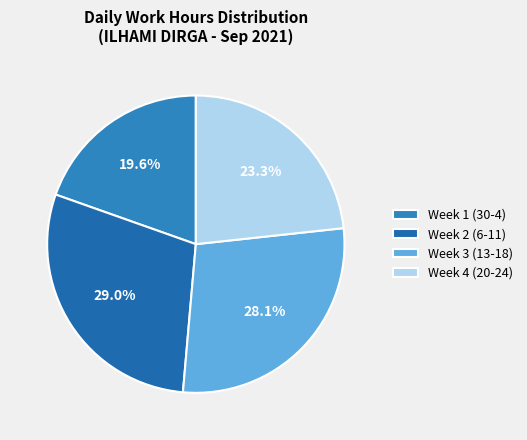

How many slices are in this pie chart?

4